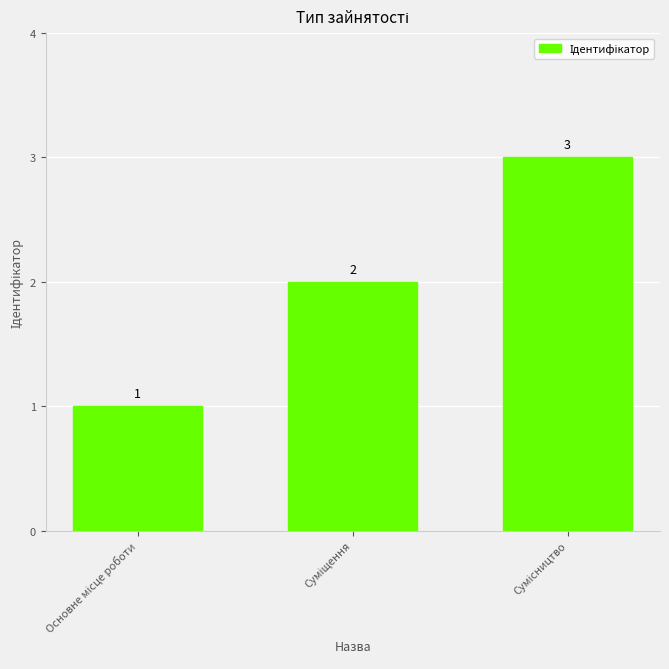

Count the values in the range 1 to 3.

3